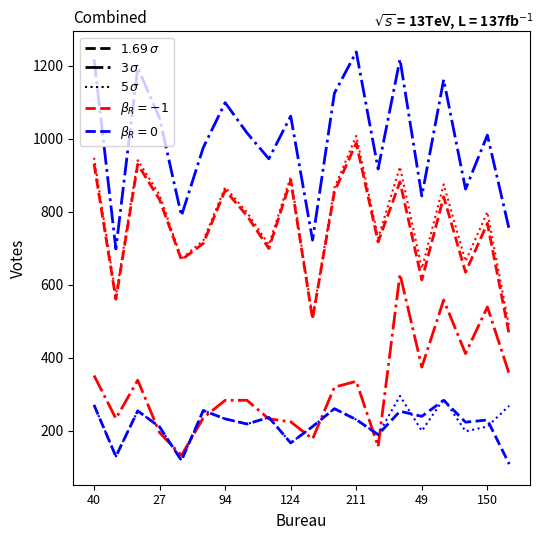

What is the greatest value displayed?

1238